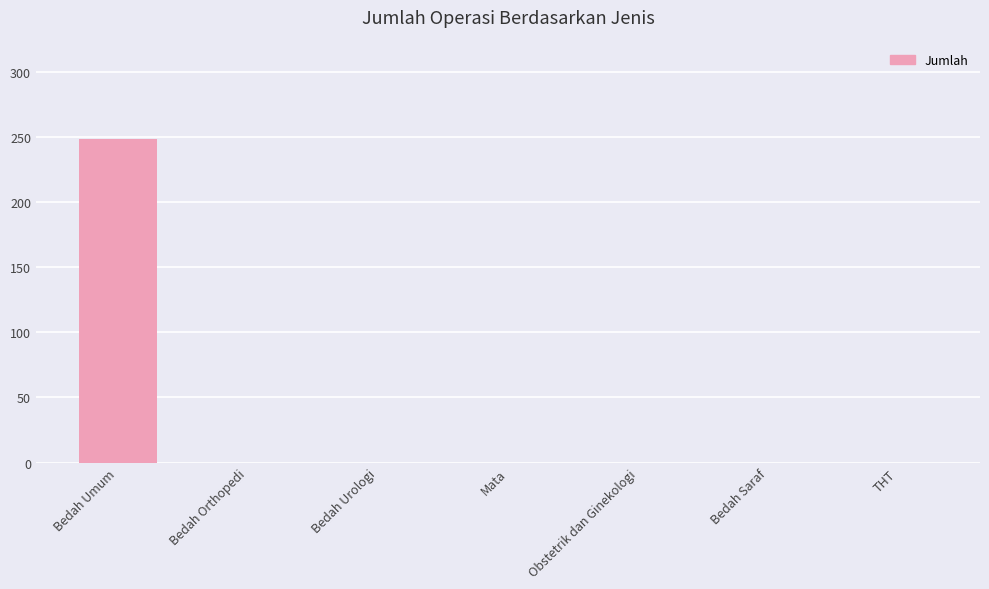

Between Bedah Saraf and Bedah Umum, which is larger?

Bedah Umum